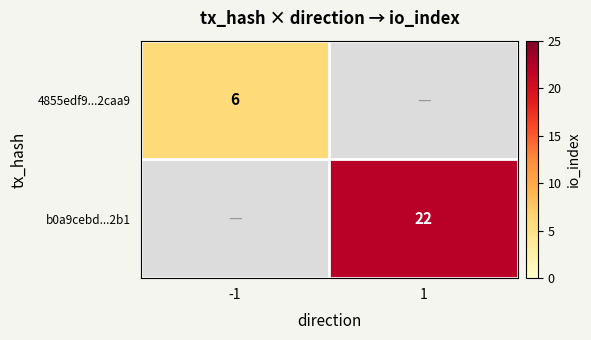

The value of 4855edf9...2caa9 at -1 is 6. True or false?

True